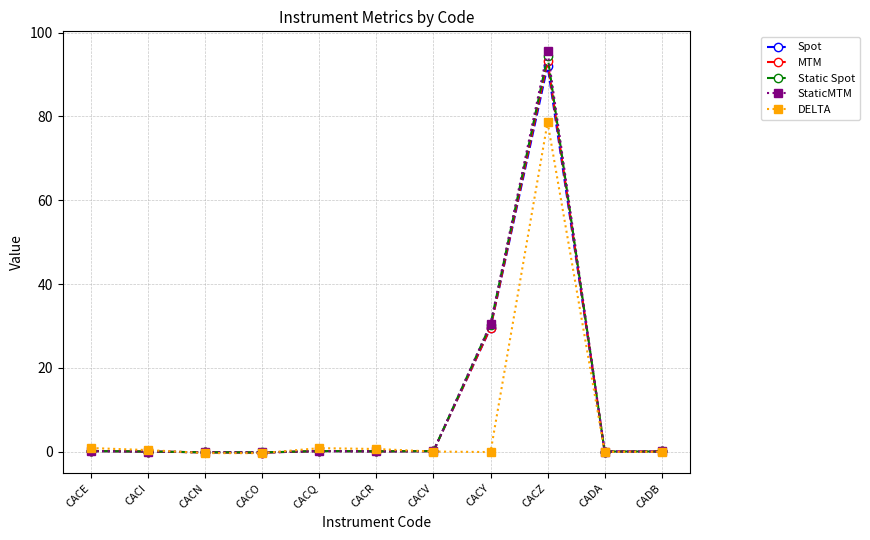

How many categories are shown in the chart?

11